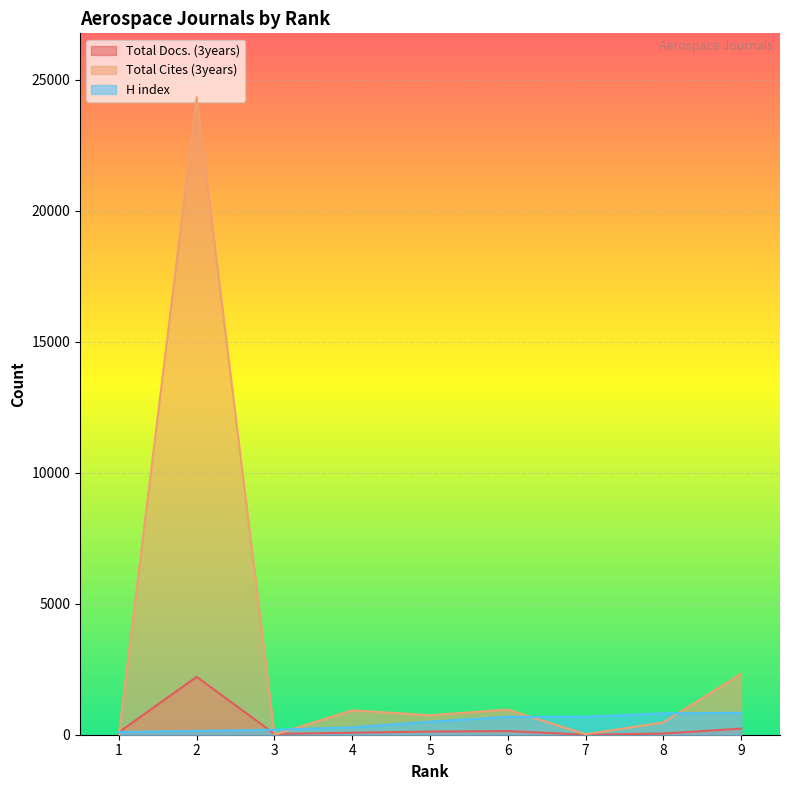

What is the approximate value of Total Cites (3years) at 9, to the nearest 10?

2320